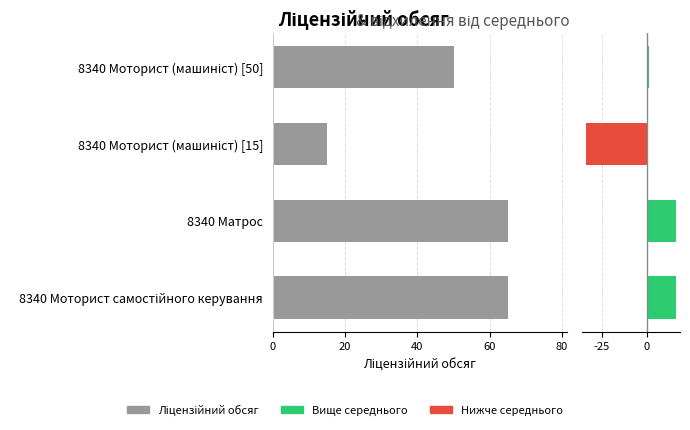

What is the difference between the values at 8340 Моторист самостійного керування and 8340 Моторист (машиніст) [15]?

50